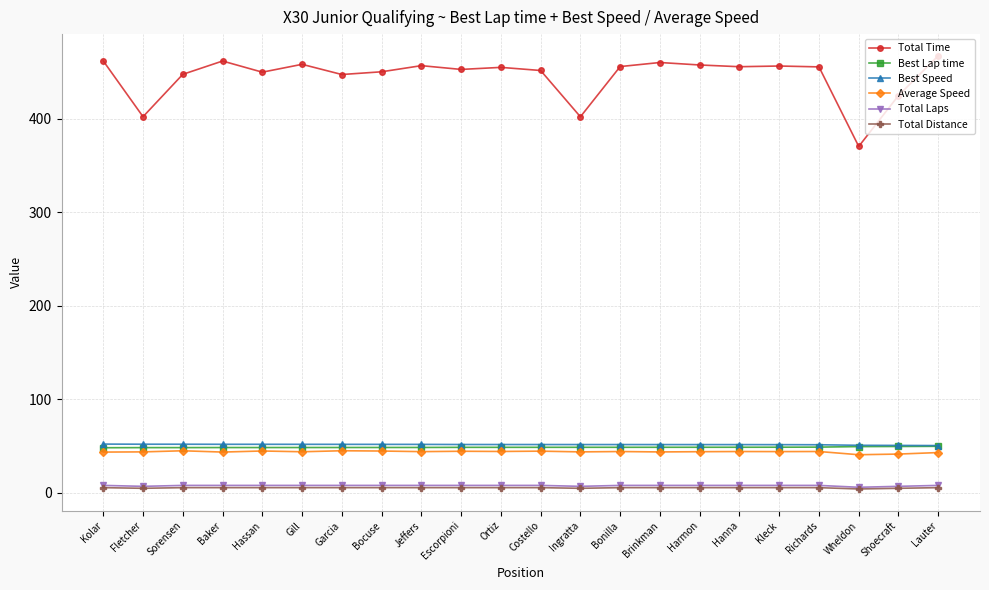

True or false: Average Speed and Total Laps intersect in this chart.

False